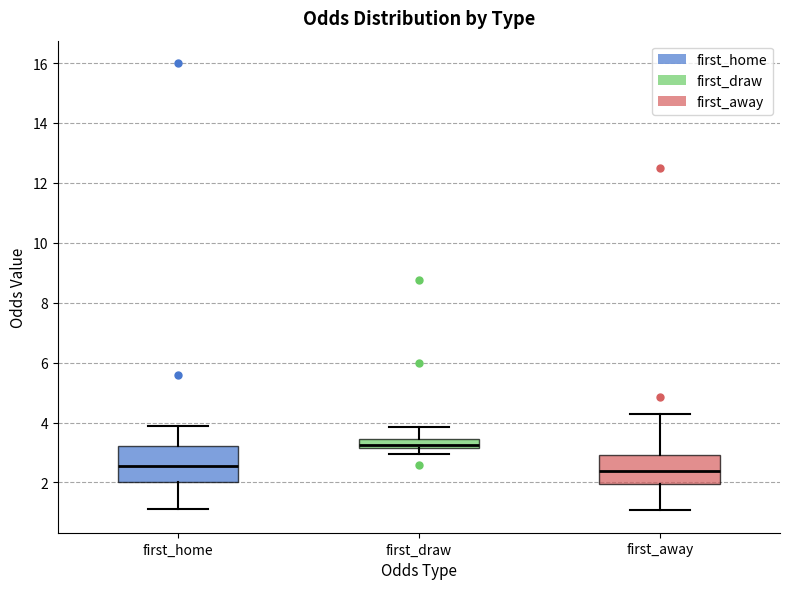

Which box is the tallest, from its lower edge to its upper edge?

first_home